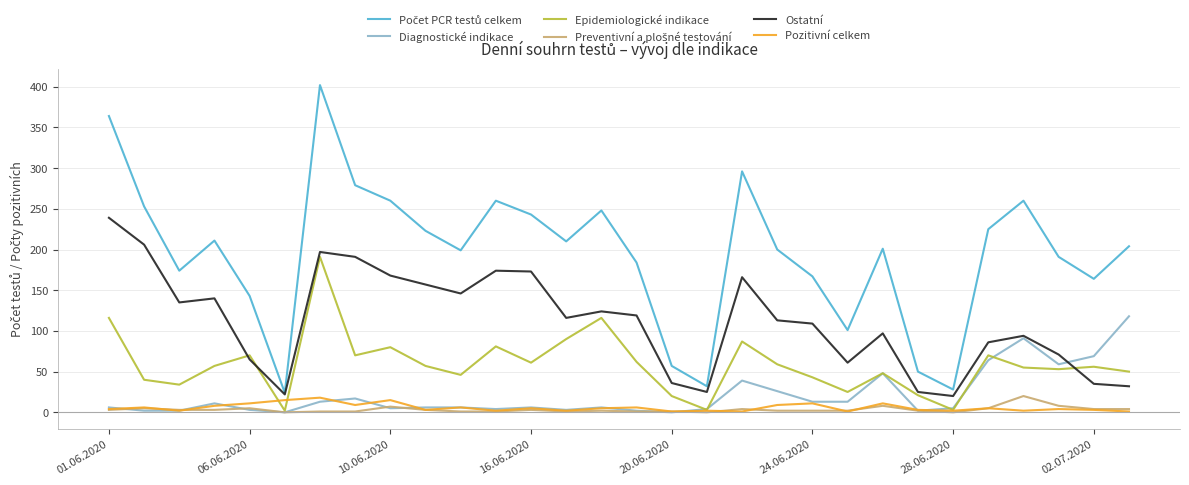

How many series are shown in this chart?

6